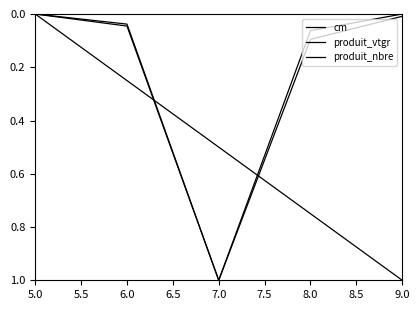

How many categories are shown in the chart?

5